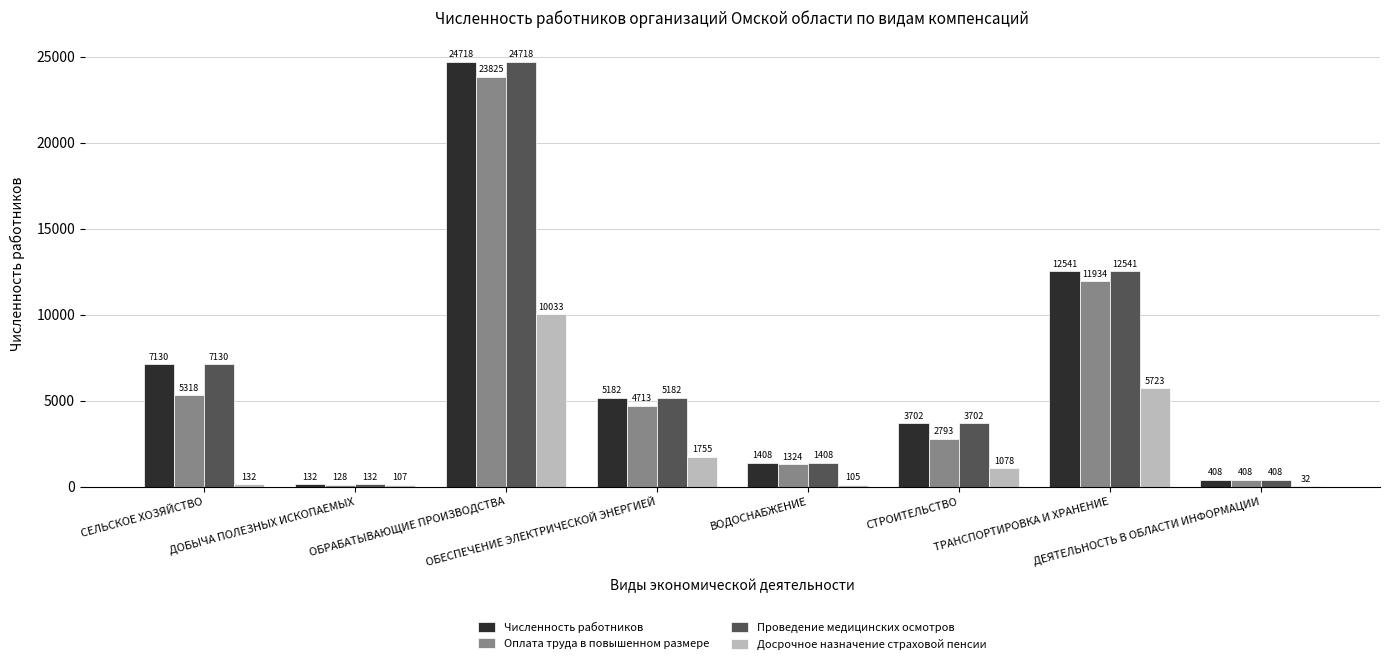

What is the highest value of the Досрочное назначение страховой пенсии series?

10033